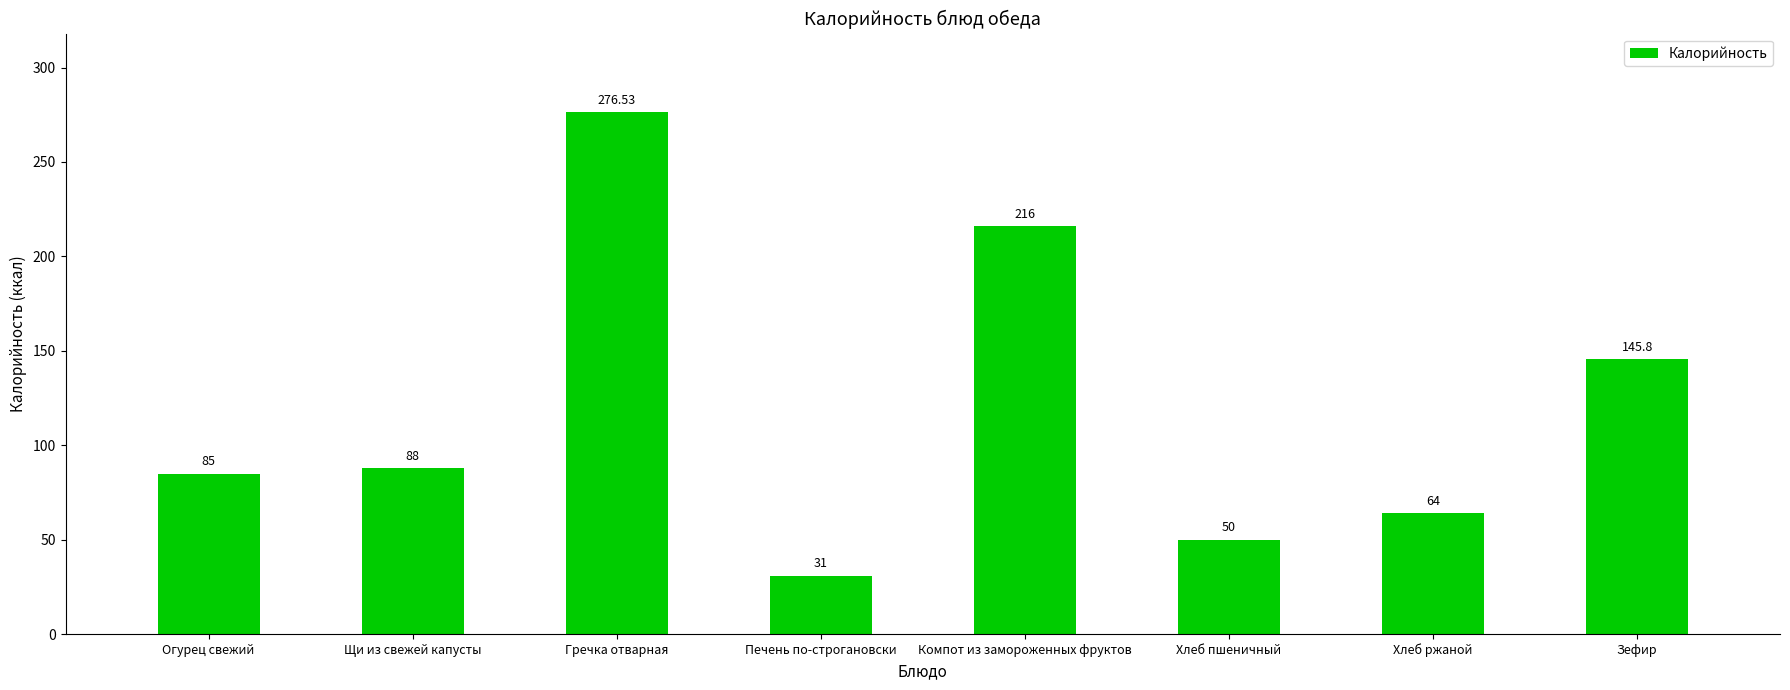

What is the difference between the values at Хлеб пшеничный and Зефир?

95.8